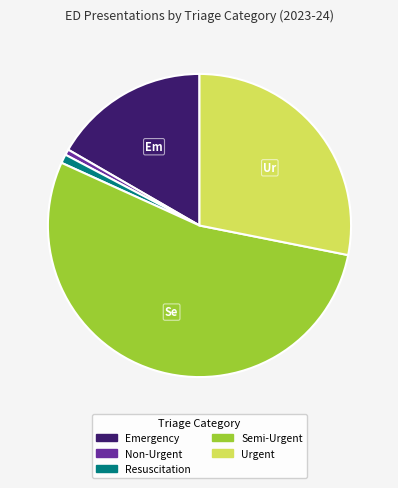

Count the number of slices in the pie.

5